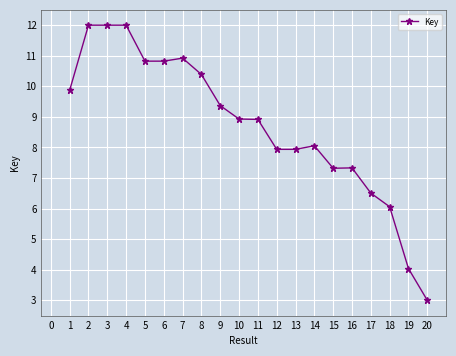

What is the difference between the maximum and second lowest values?

8.0